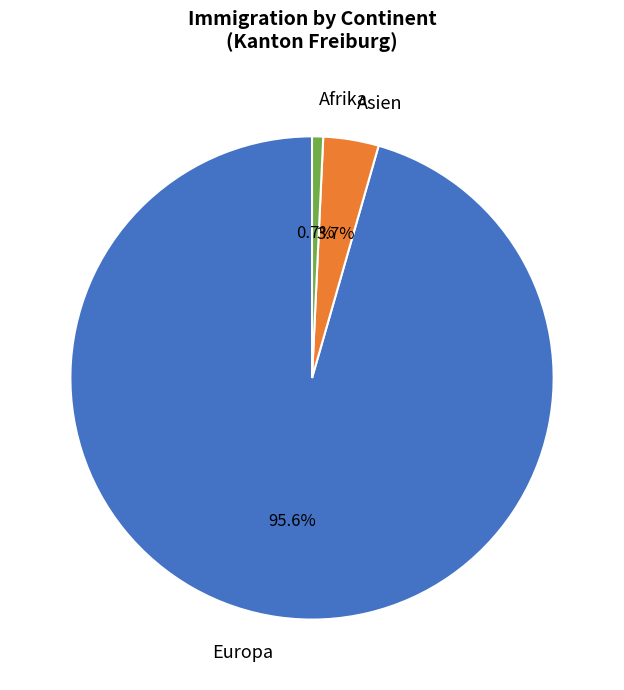

What portion of the pie excludes Asien?

96.3%